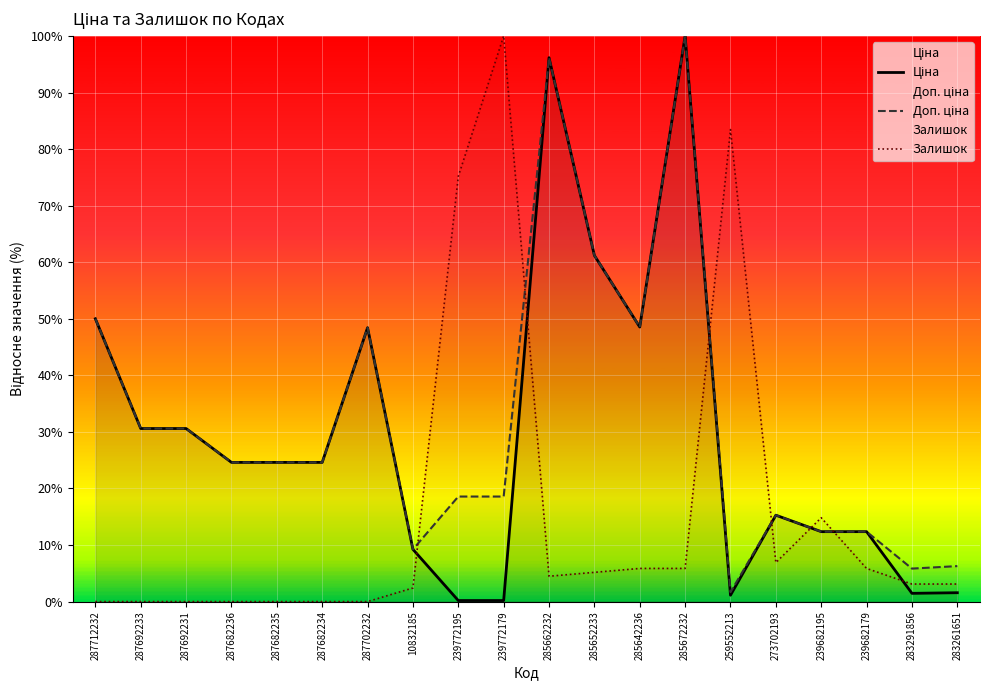

What is the value of the Доп. ціна point at the 20th from the left?

6.3